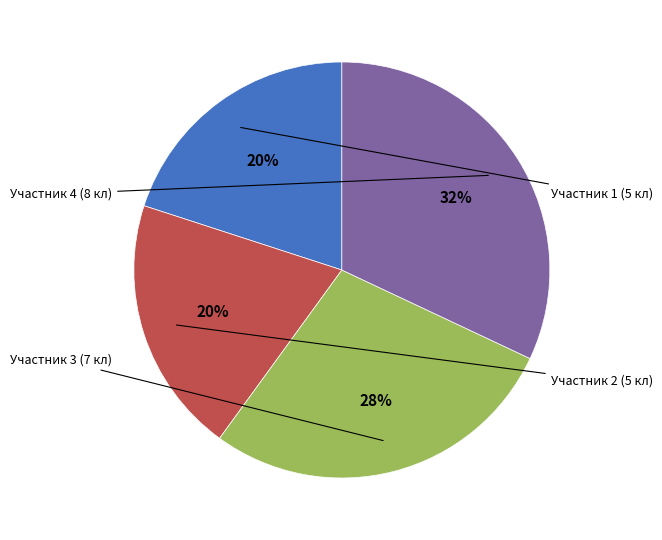

To the nearest percent, what is the average slice percentage?

25%